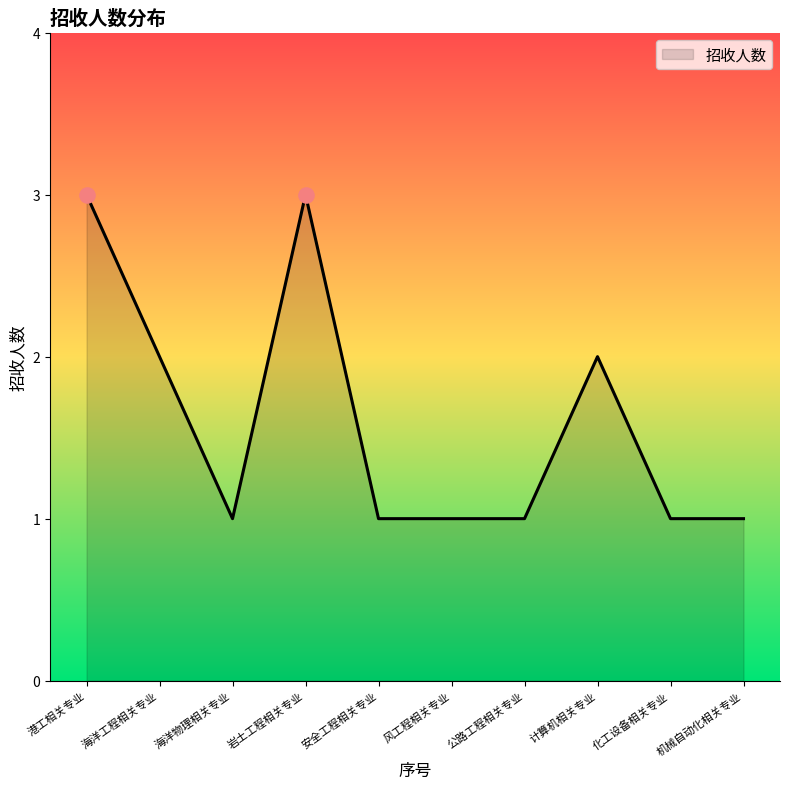

Which has a higher value, 港工相关专业 or 机械自动化相关专业?

港工相关专业